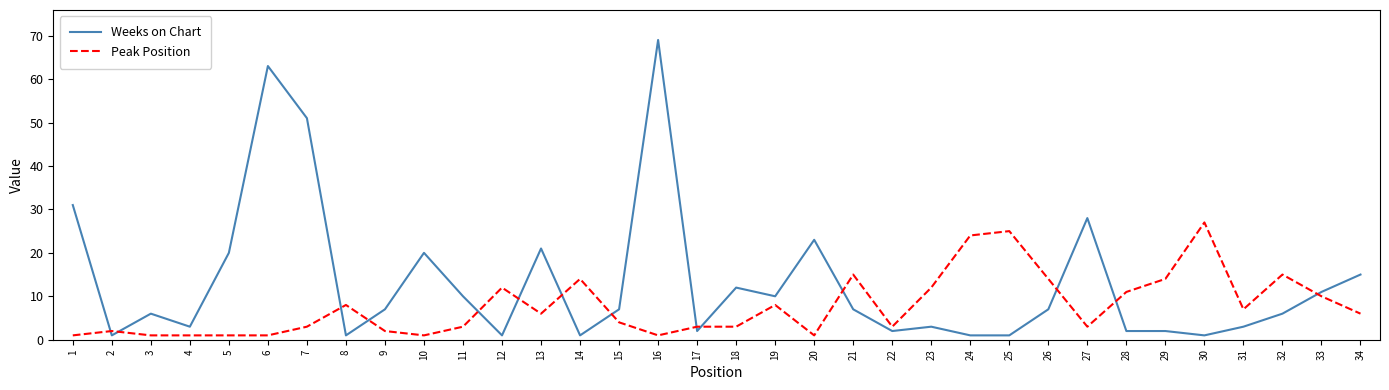

Which series ends up on top after the final intersection of Peak Position and Weeks on Chart?

Weeks on Chart